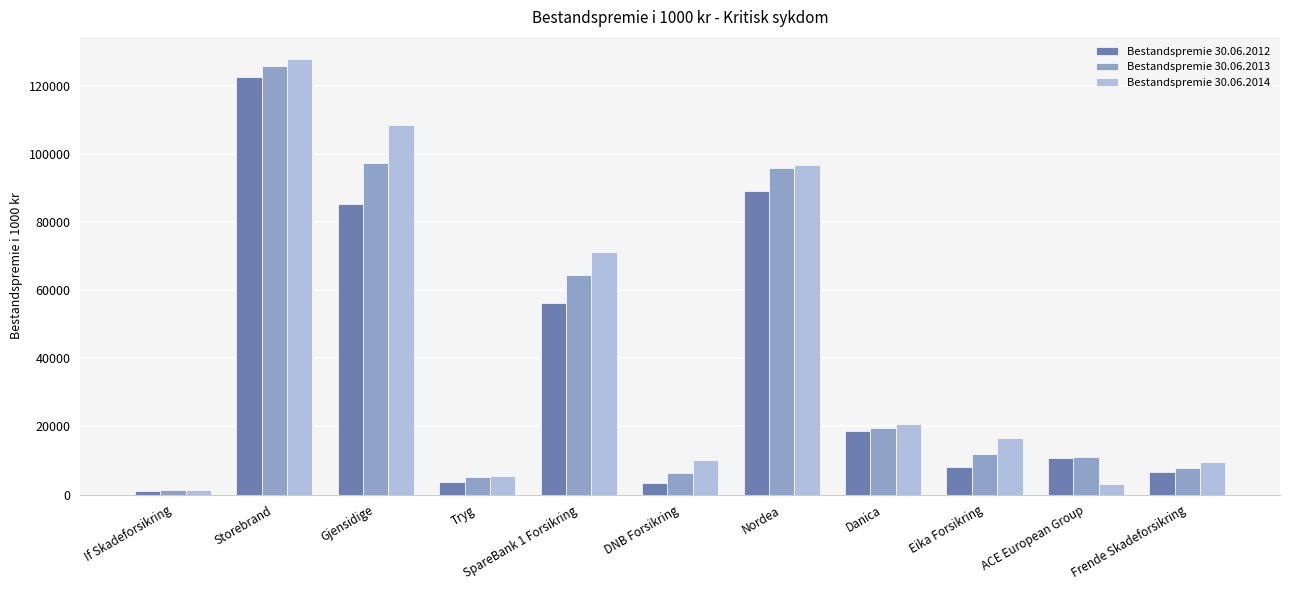

Is it true that Bestandspremie 30.06.2012 equals 85376 at Gjensidige?

True